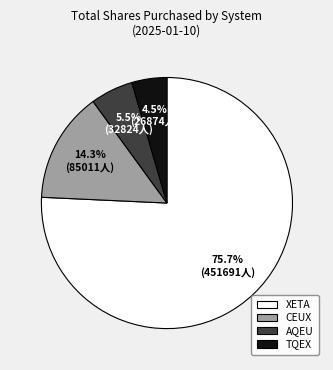

Is it true that AQEU is 12% of the pie?

False